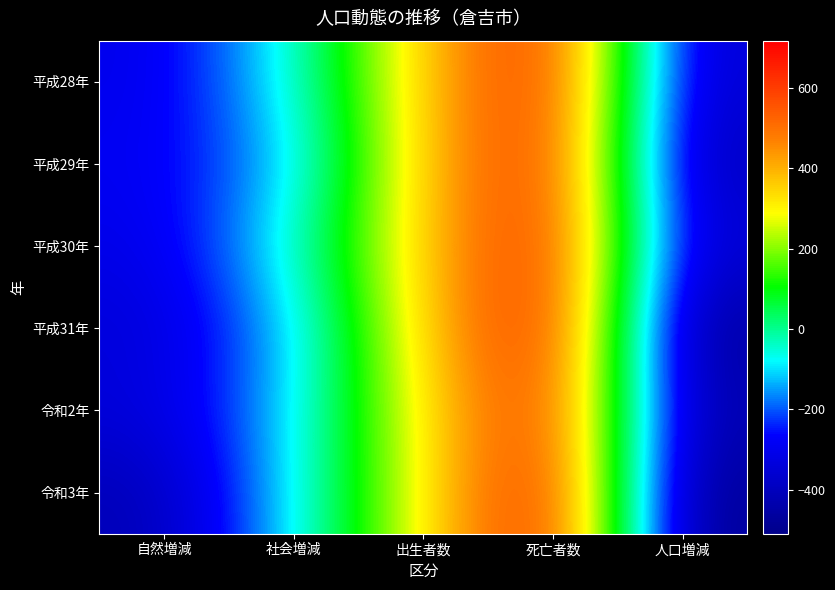

What is the total value across all series at 出生者数?

2071